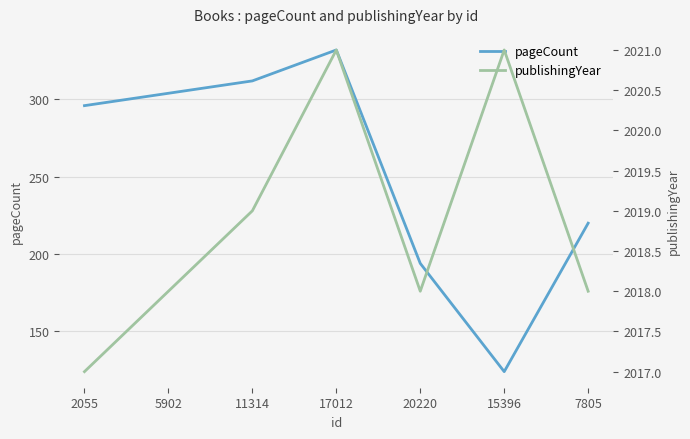

What is the minimum value for pageCount?

124